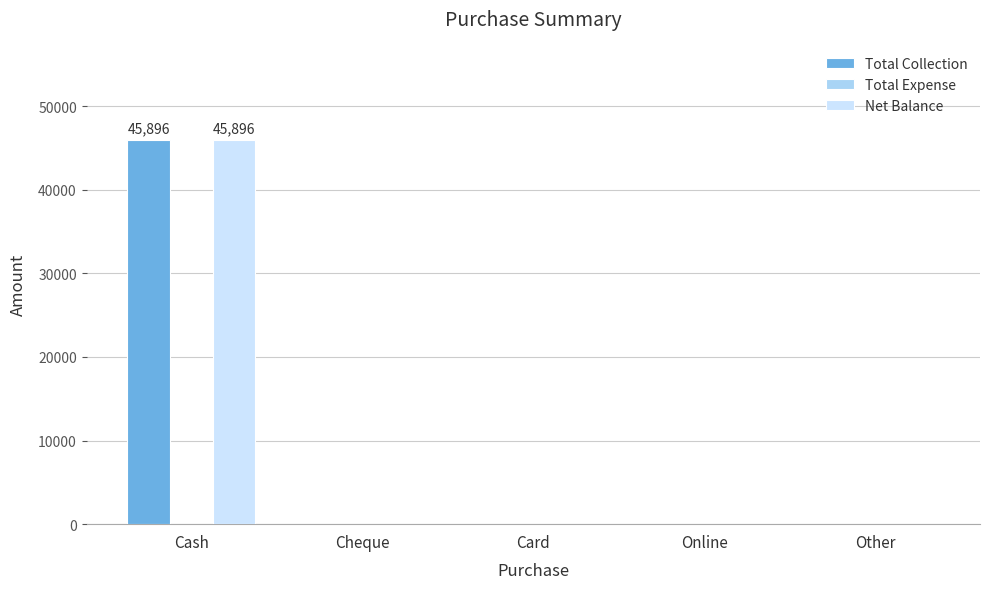

At which category is the sum across all series the highest?

Cash